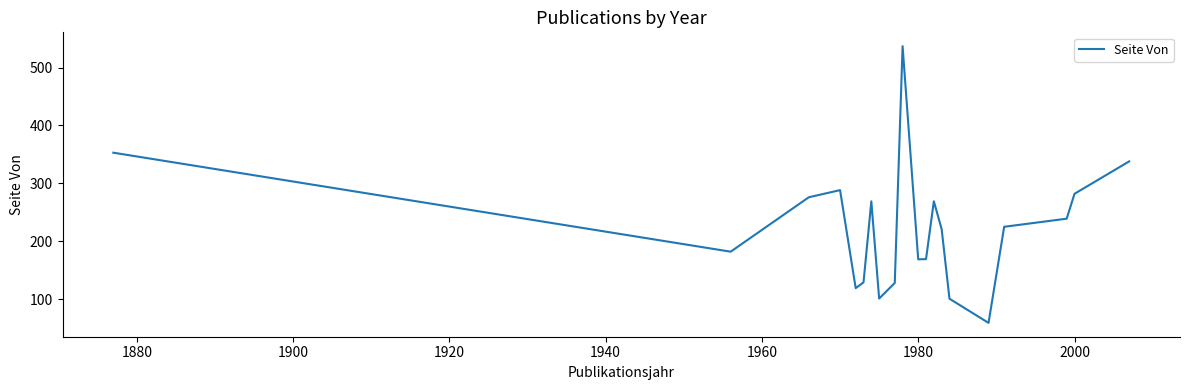

Is this an area chart (filled region under the line)?

No